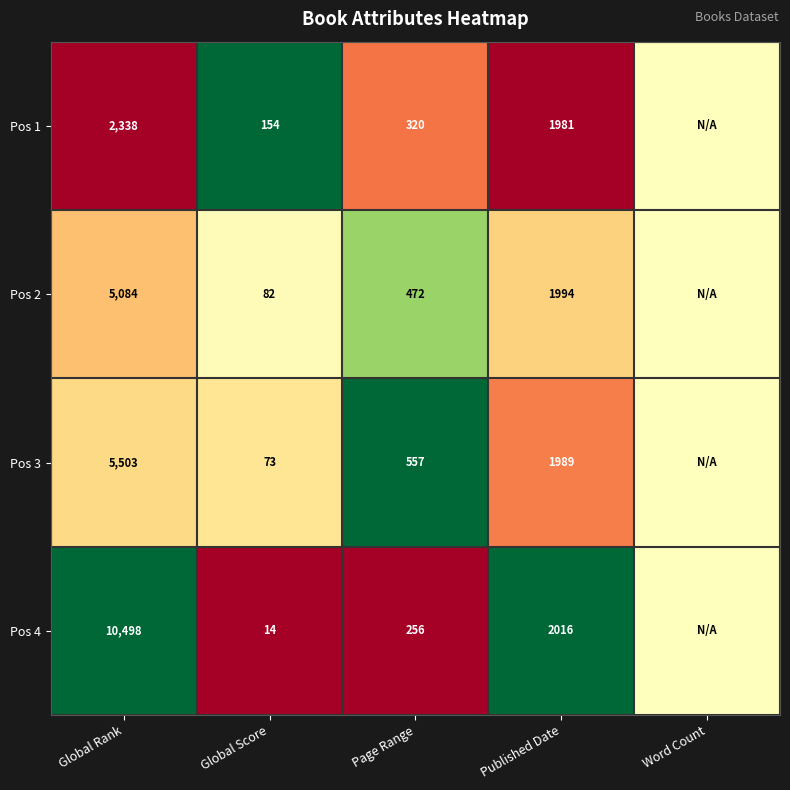

Is it true that Pos 2 equals 0.8 at Global Score?

False